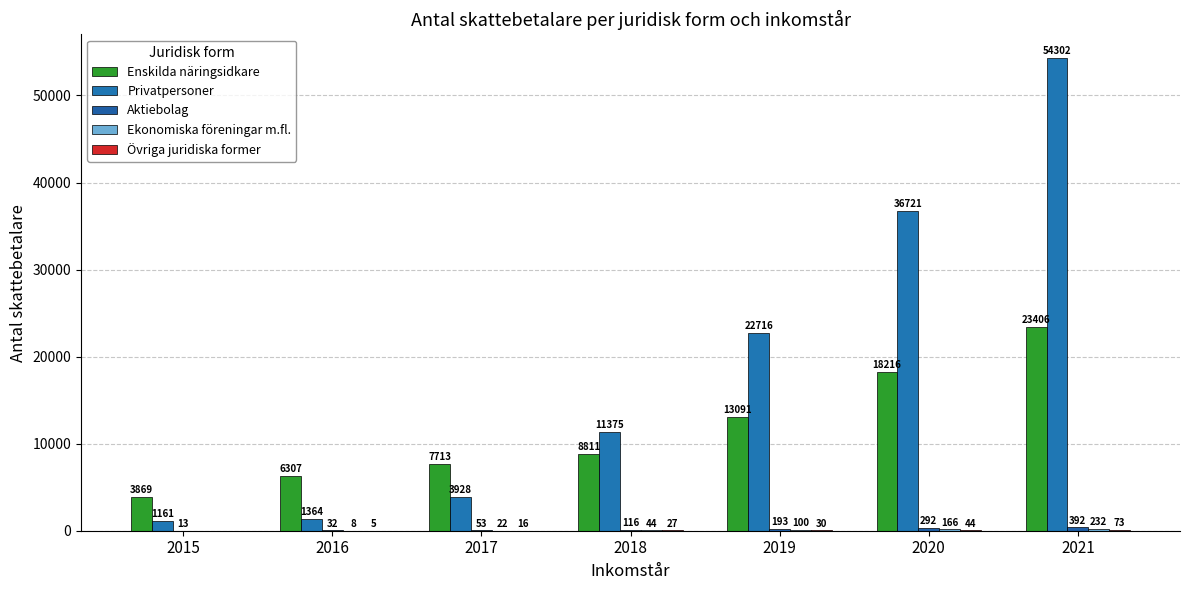

Are the bars grouped side by side (vs. stacked)?

Yes